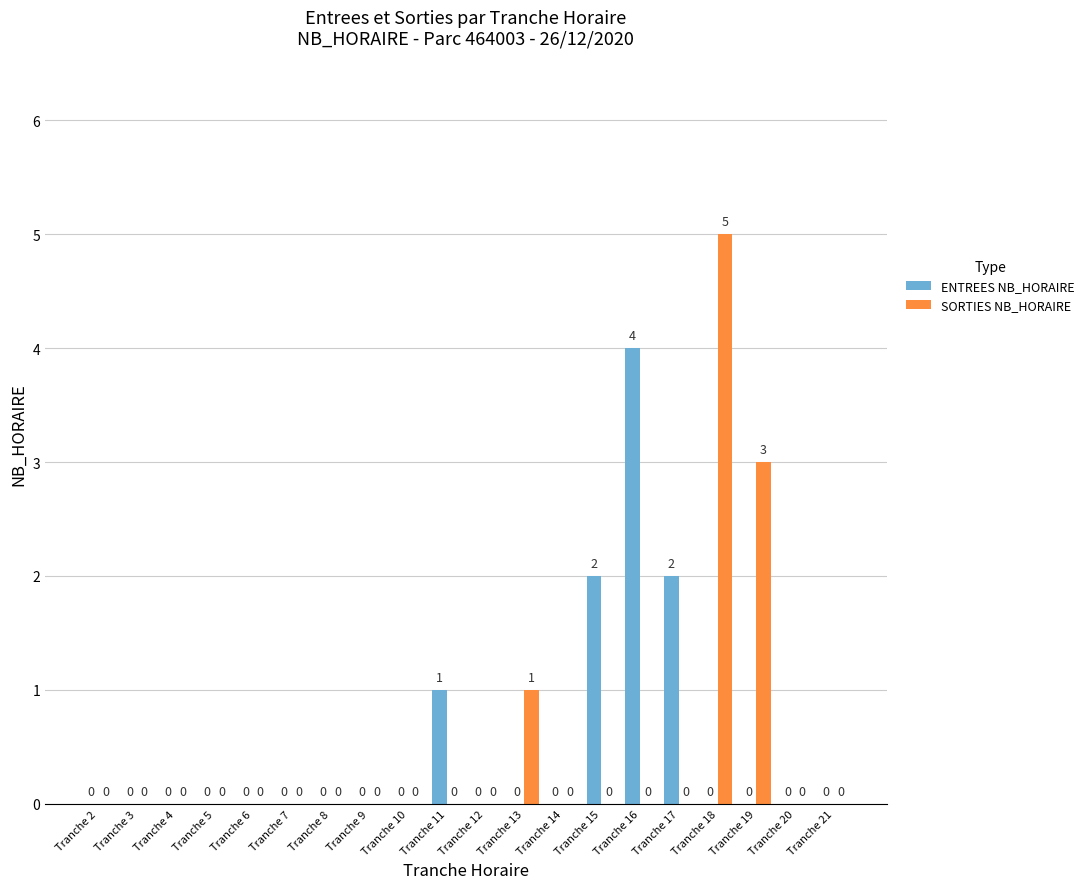

What is the spread (max minus min) of values at Tranche 16?

4